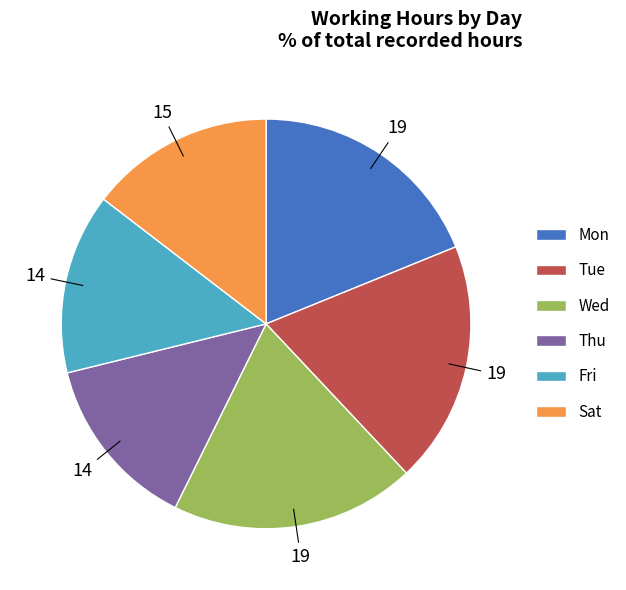

True or false: Wed accounts for 31% of the total.

False